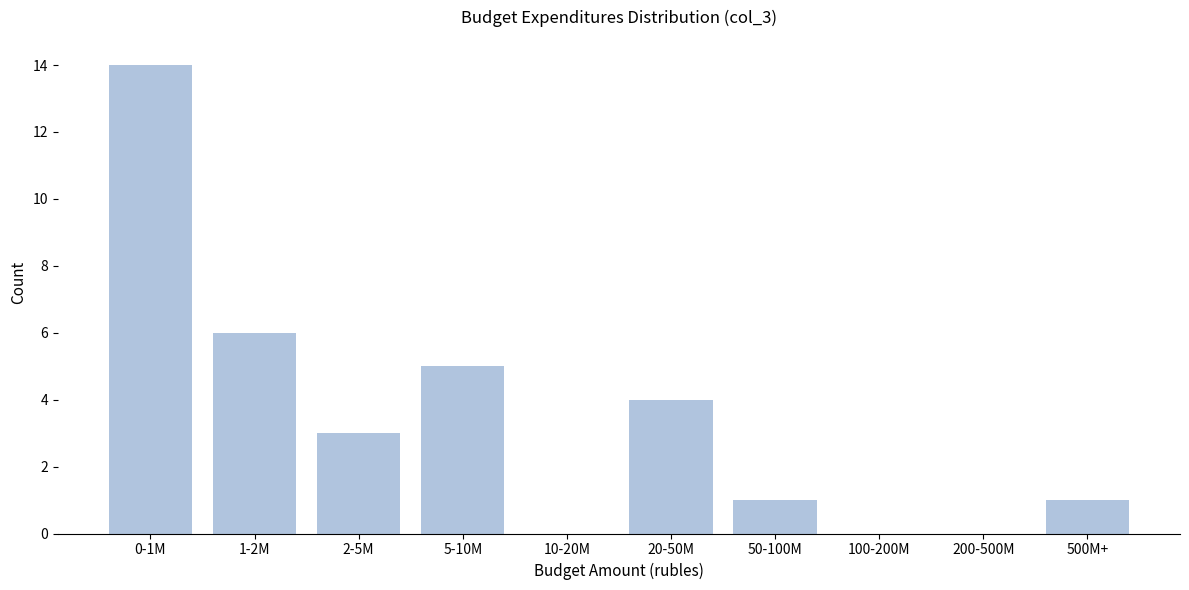

Reading left to right, what are all the values shown in this chart?

0-1M=14	1-2M=6	2-5M=3	5-10M=5	10-20M=0	20-50M=4	50-100M=1	100-200M=0	200-500M=0	500M+=1